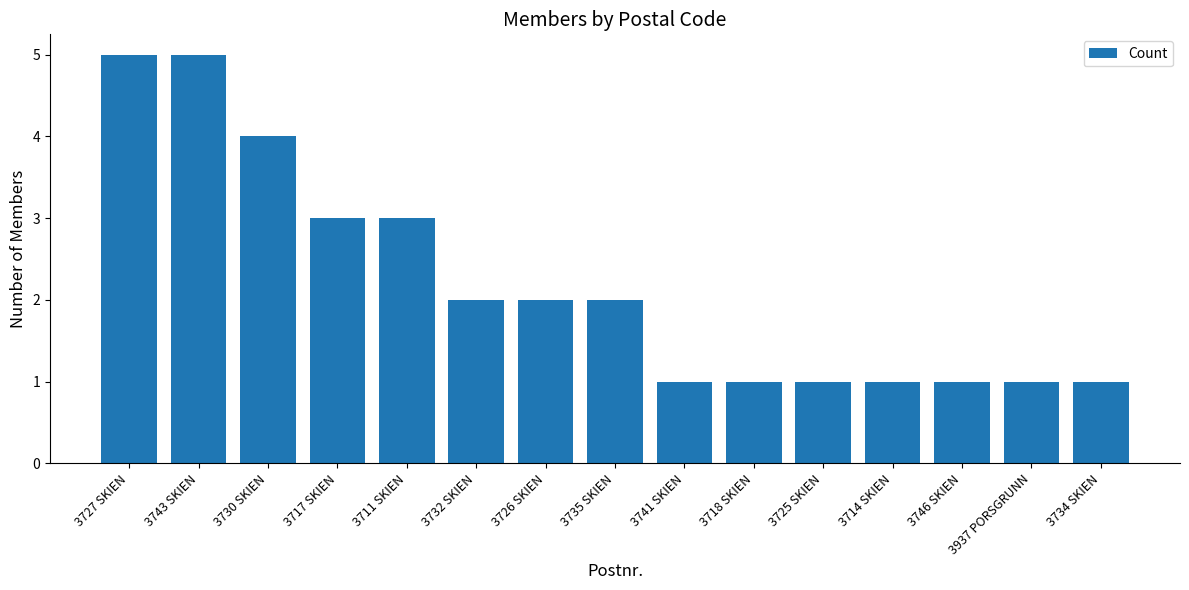

What value does the data have at 3725 SKIEN?

1